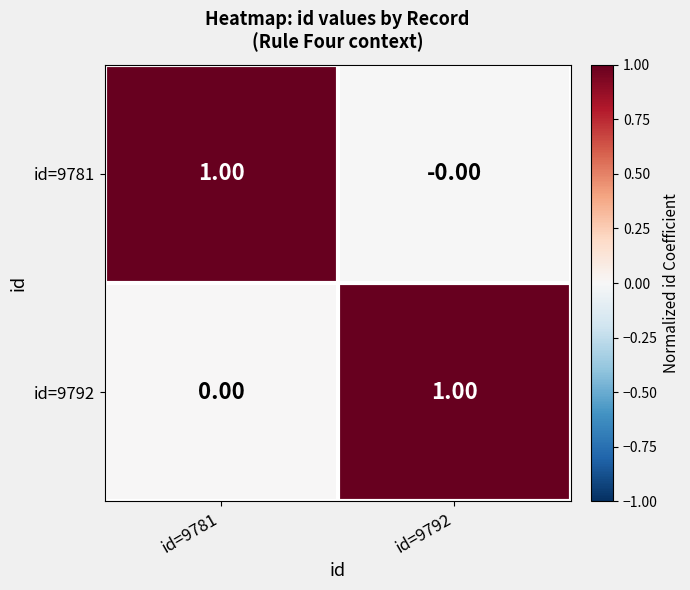

Rank the series at id=9792 from highest to lowest value.

id=9792, id=9781